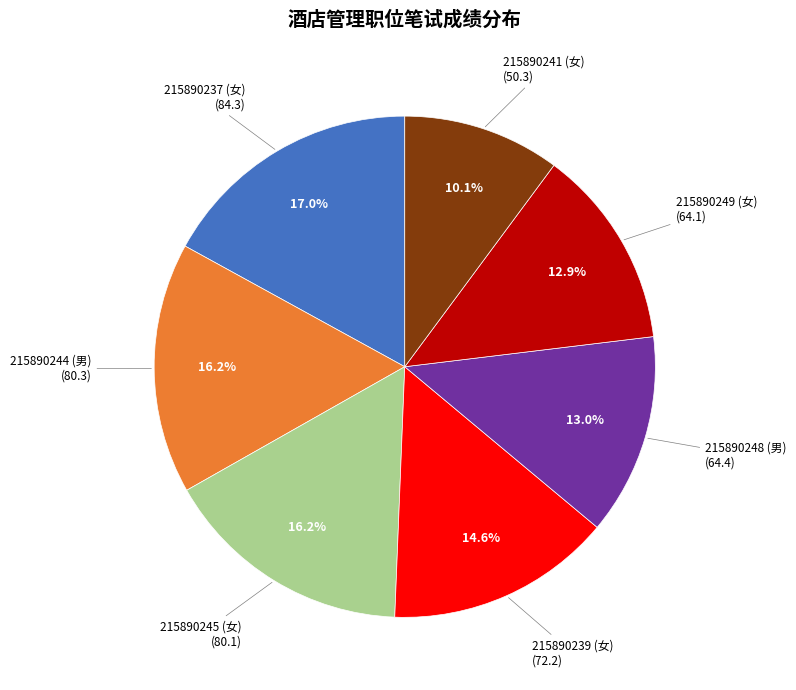

Does any single category account for the majority?

No